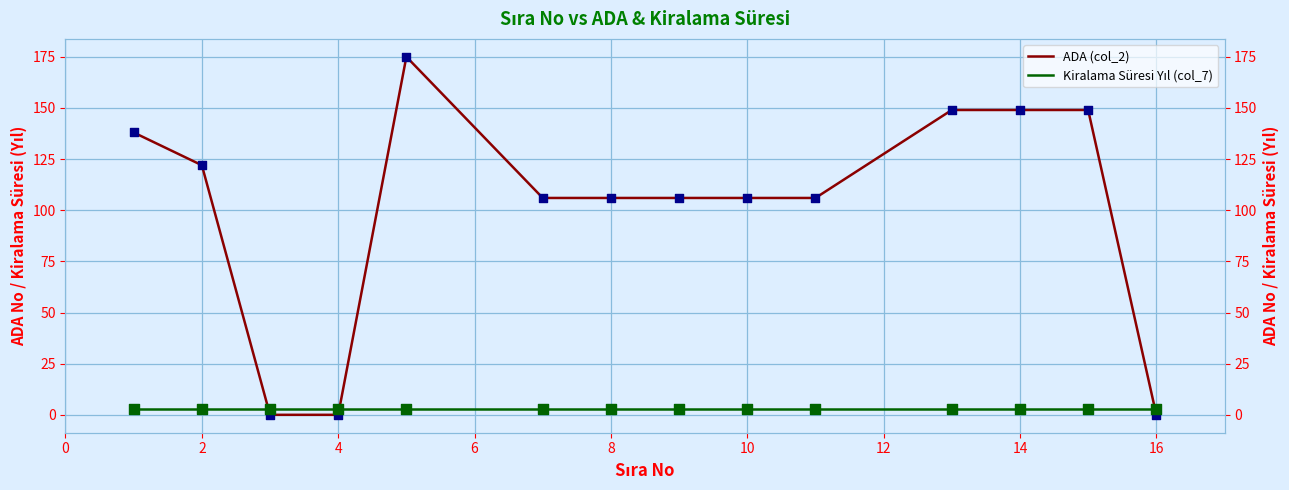

Which series contains the highest Y value?

ADA (col_2)